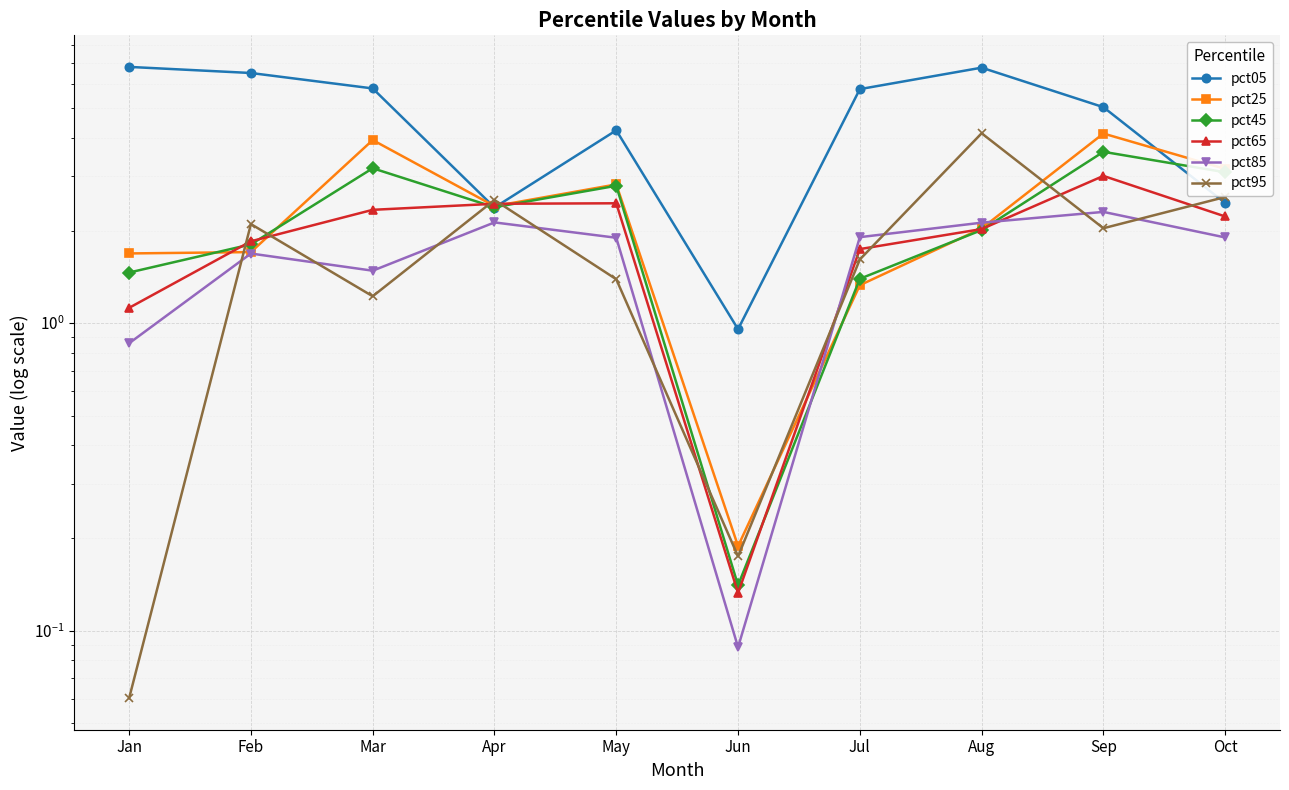

What is the spread (max minus min) of values at Jun?

0.9